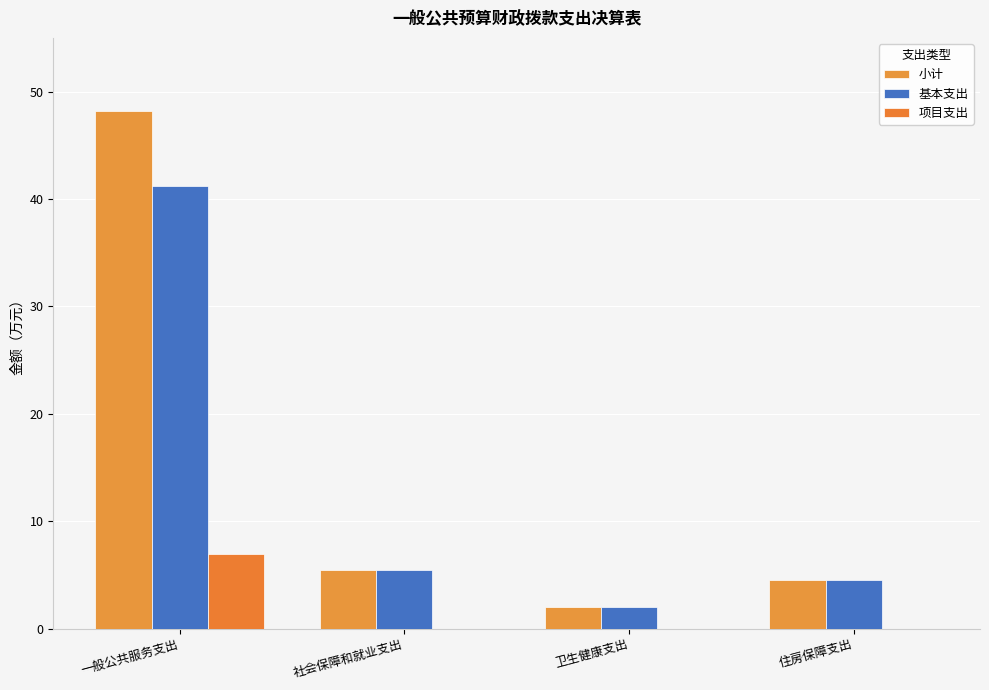

What is the total value across all series at 一般公共服务支出?

96.4